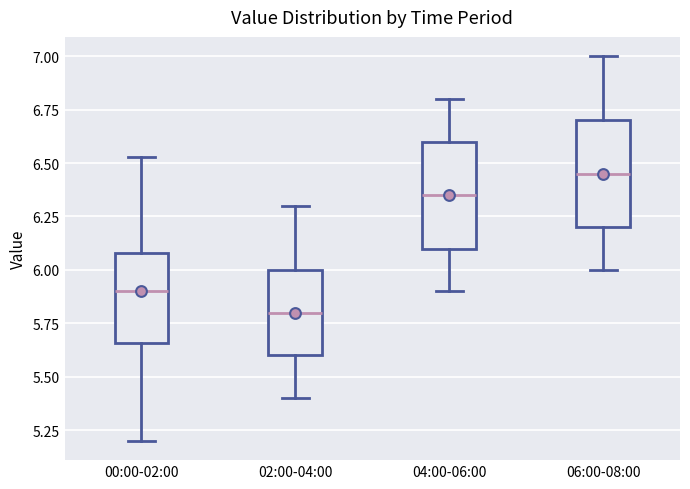

Where is the lower edge of the box for 00:00-02:00 on the y-axis? The values are not printed on the chart, so give them approximately, as read against the axis.

5.65